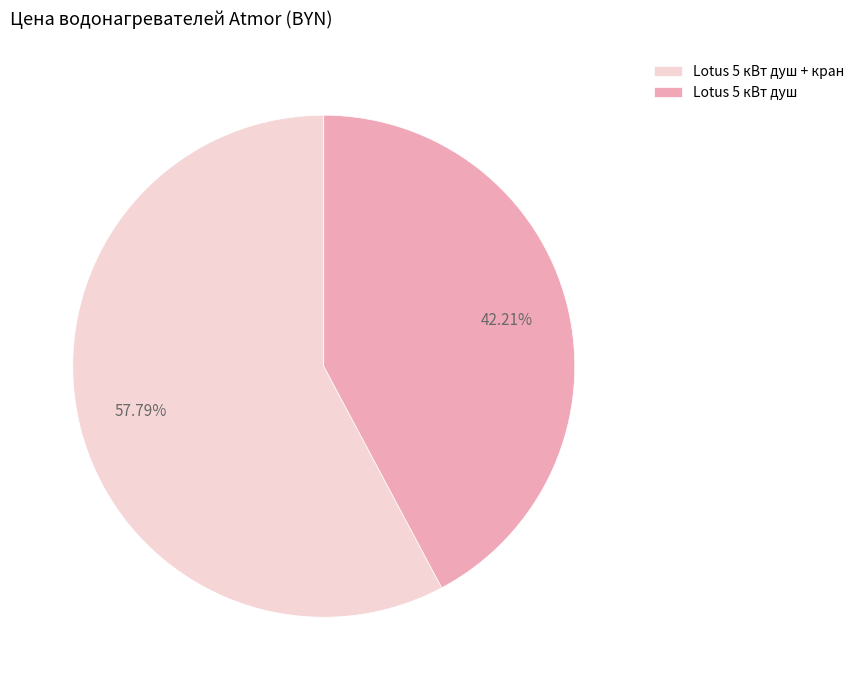

Does Lotus 5 кВт душ account for over 50% of the chart?

No